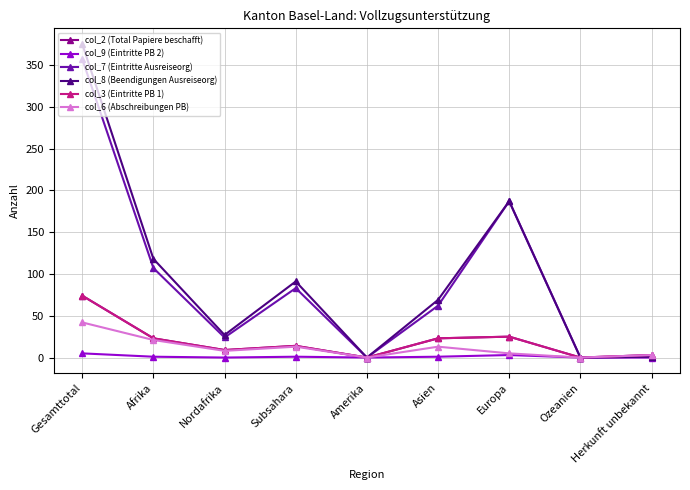

What is the sum of all col_3 (Eintritte PB 1) values?

171